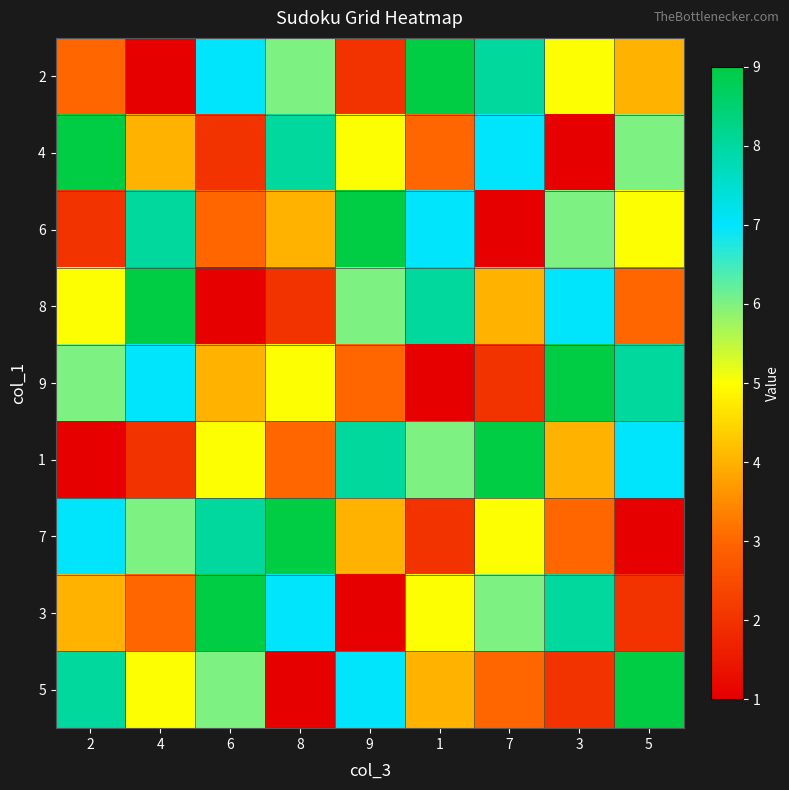

Reading left to right, list all the values displayed in this chart.

2: 2=3	4=1	6=7	8=6	9=2	1=9	7=8	3=5	5=4
4: 2=9	4=4	6=2	8=8	9=5	1=3	7=7	3=1	5=6
6: 2=2	4=8	6=3	8=4	9=9	1=7	7=1	3=6	5=5
8: 2=5	4=9	6=1	8=2	9=6	1=8	7=4	3=7	5=3
9: 2=6	4=7	6=4	8=5	9=3	1=1	7=2	3=9	5=8
1: 2=1	4=2	6=5	8=3	9=8	1=6	7=9	3=4	5=7
7: 2=7	4=6	6=8	8=9	9=4	1=2	7=5	3=3	5=1
3: 2=4	4=3	6=9	8=7	9=1	1=5	7=6	3=8	5=2
5: 2=8	4=5	6=6	8=1	9=7	1=4	7=3	3=2	5=9